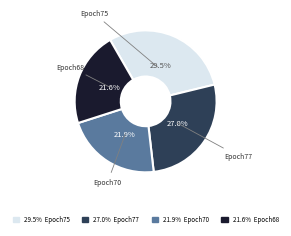

What is the largest slice in the pie chart?

29.5% Epoch75